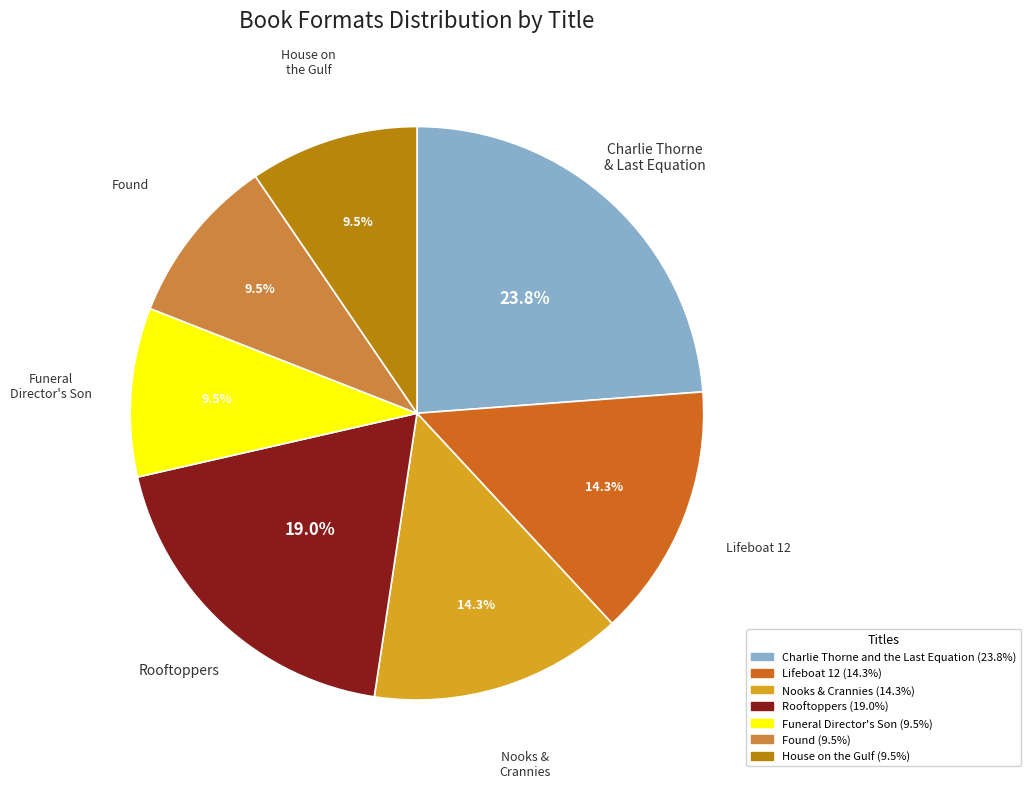

Is there a majority slice in this chart?

No